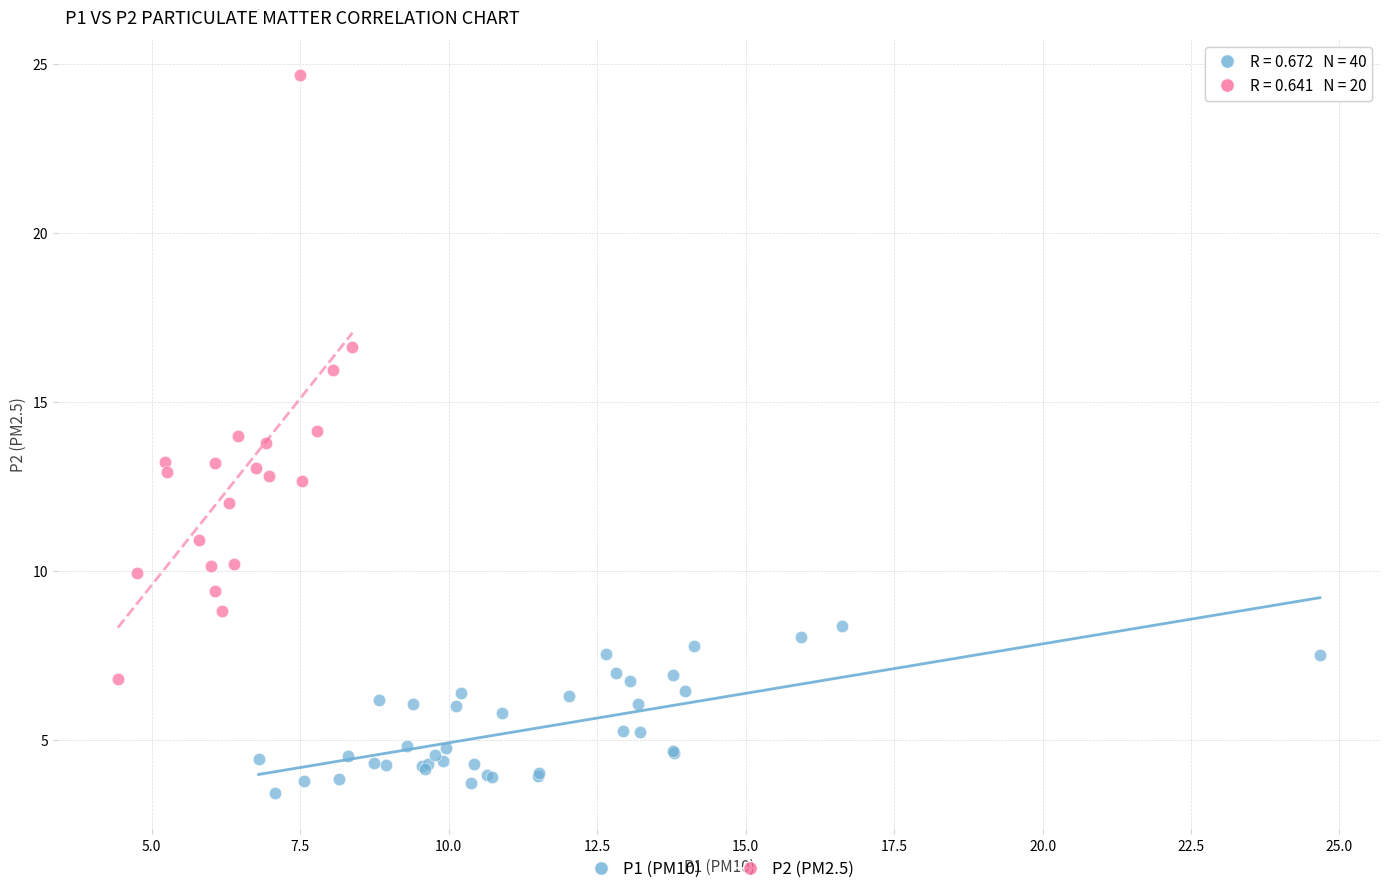

Which series has the widest spread of Y values?

P2 (PM2.5)